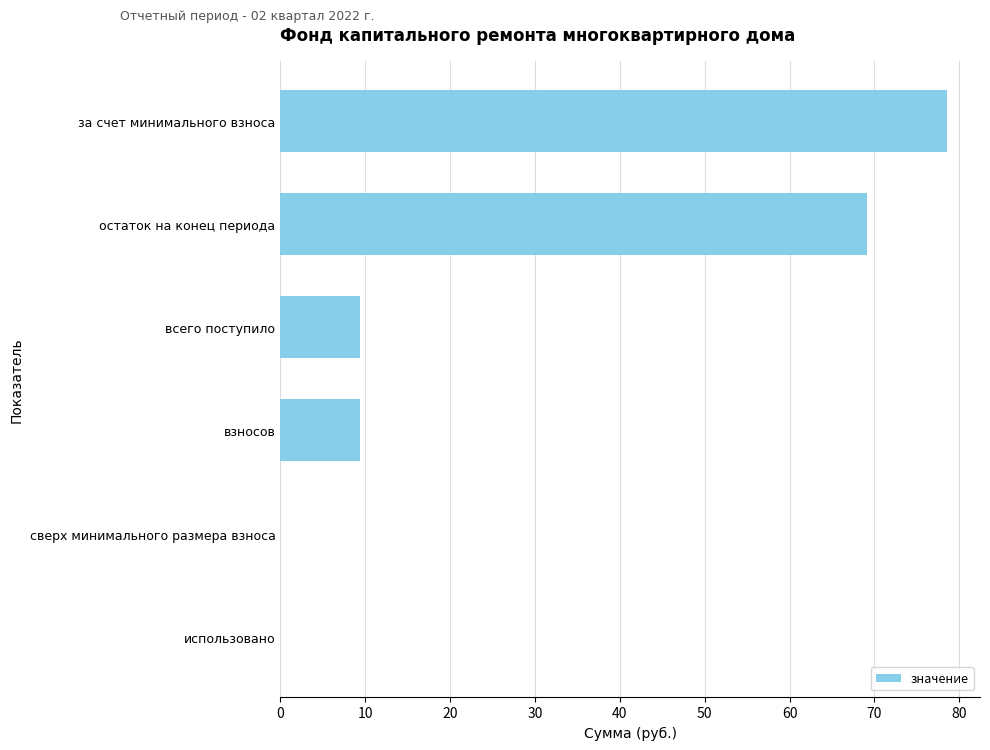

How many data points are above 9?

4